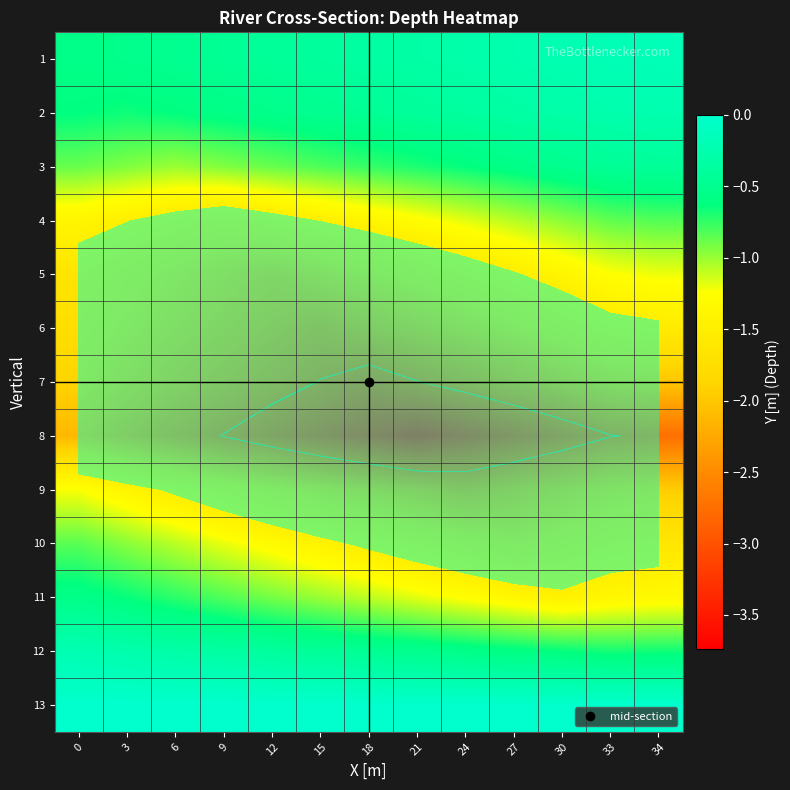

What is the sum of all 1 values?

-4.6